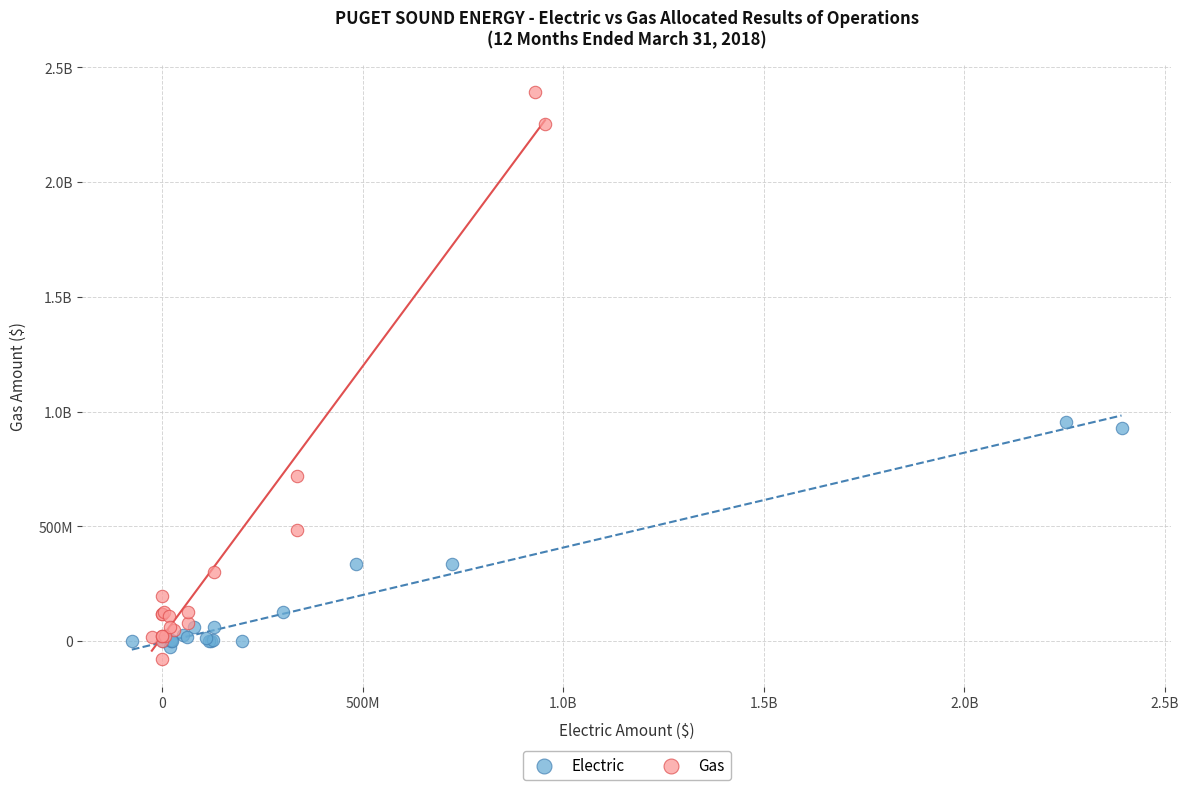

What are all the series names shown in the legend?

Electric, Gas